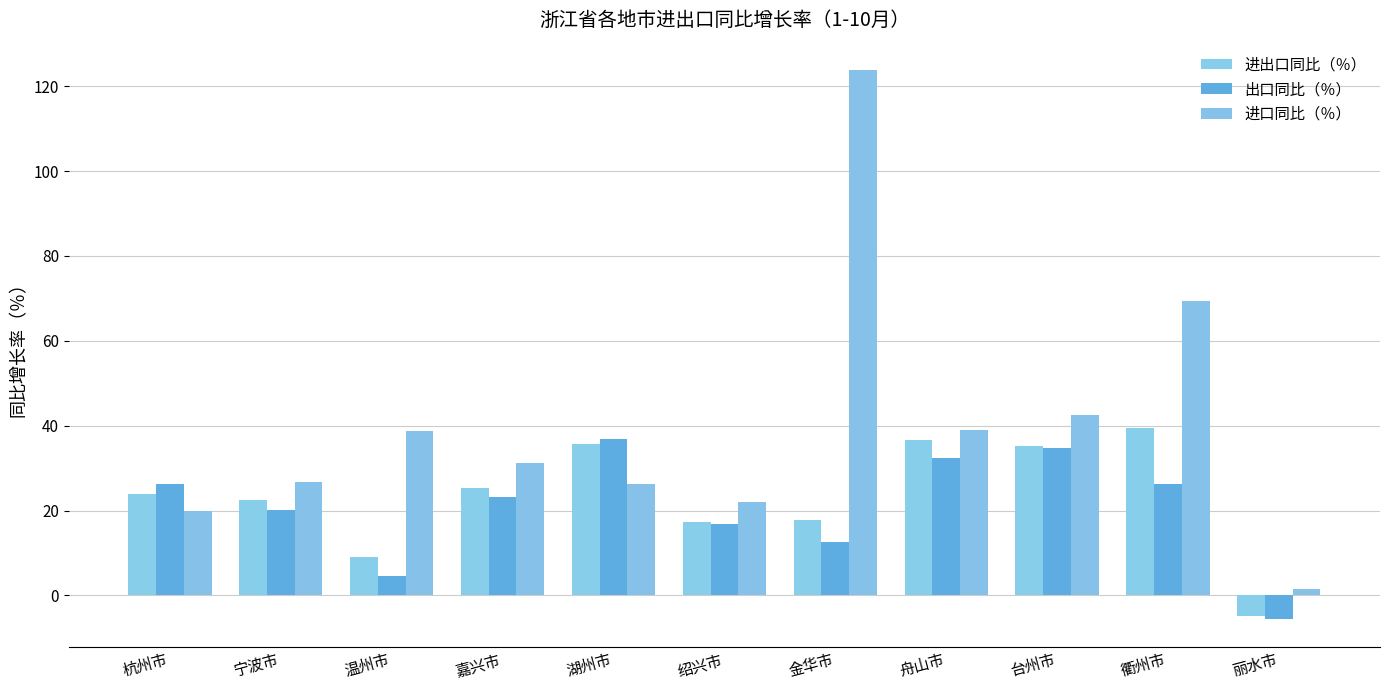

Reading right to left, list all the values displayed in this chart.

进出口同比（％）: -4.8	39.6	35.3	36.7	17.7	17.3	35.8	25.2	9.2	22.4	23.8
出口同比（％）: -5.7	26.2	34.7	32.4	12.5	16.9	36.8	23.2	4.5	20.2	26.2
进口同比（％）: 1.5	69.3	42.5	39.0	123.8	22.0	26.3	31.1	38.8	26.7	19.9